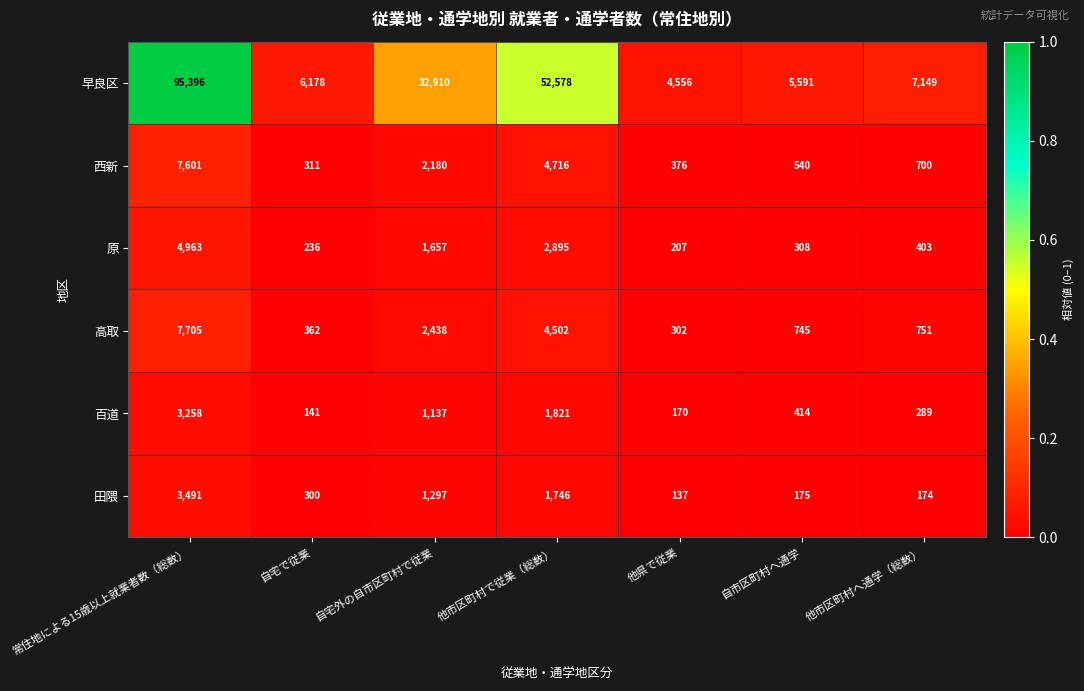

The value of 高取 at 常住地による15歳以上就業者数（総数） is 7705. True or false?

True